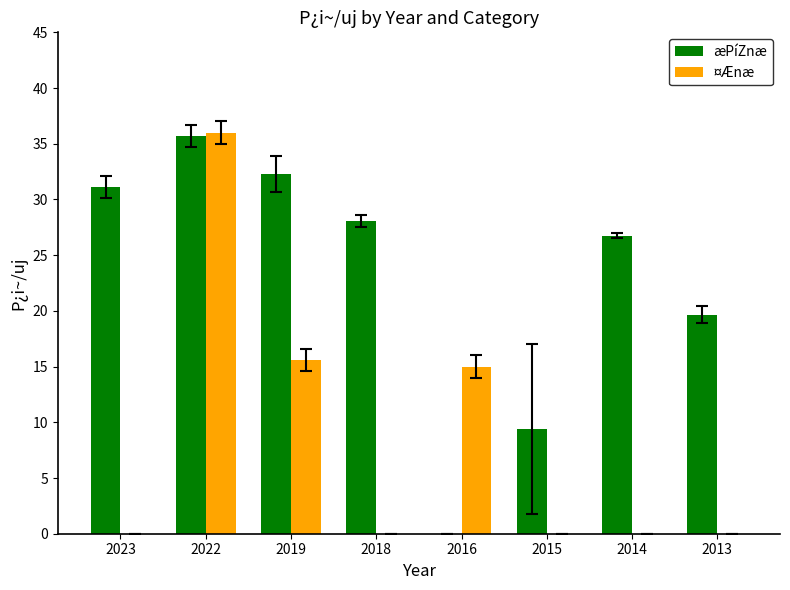

What is the sum of the ¤Ænæ values at 2023 and 2019?

15.6